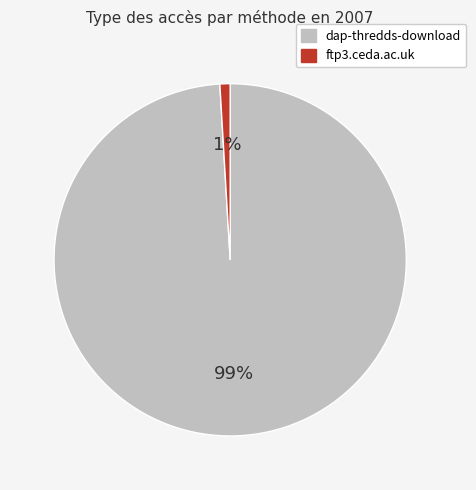

Which category has the biggest portion of the pie?

dap-thredds-download